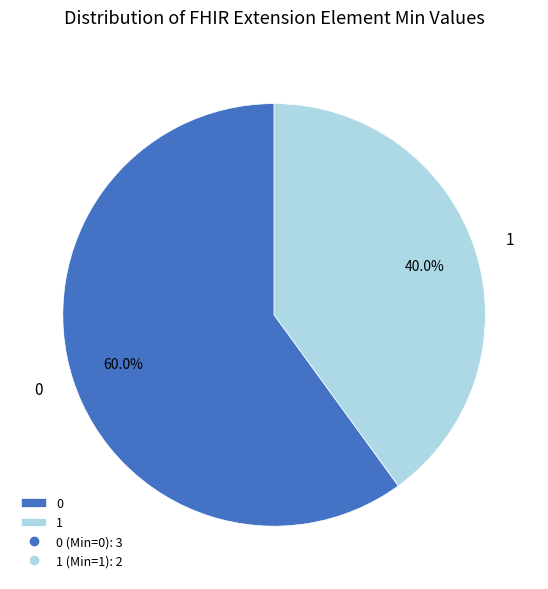

Rank the categories by value from lowest to highest.

1, 0